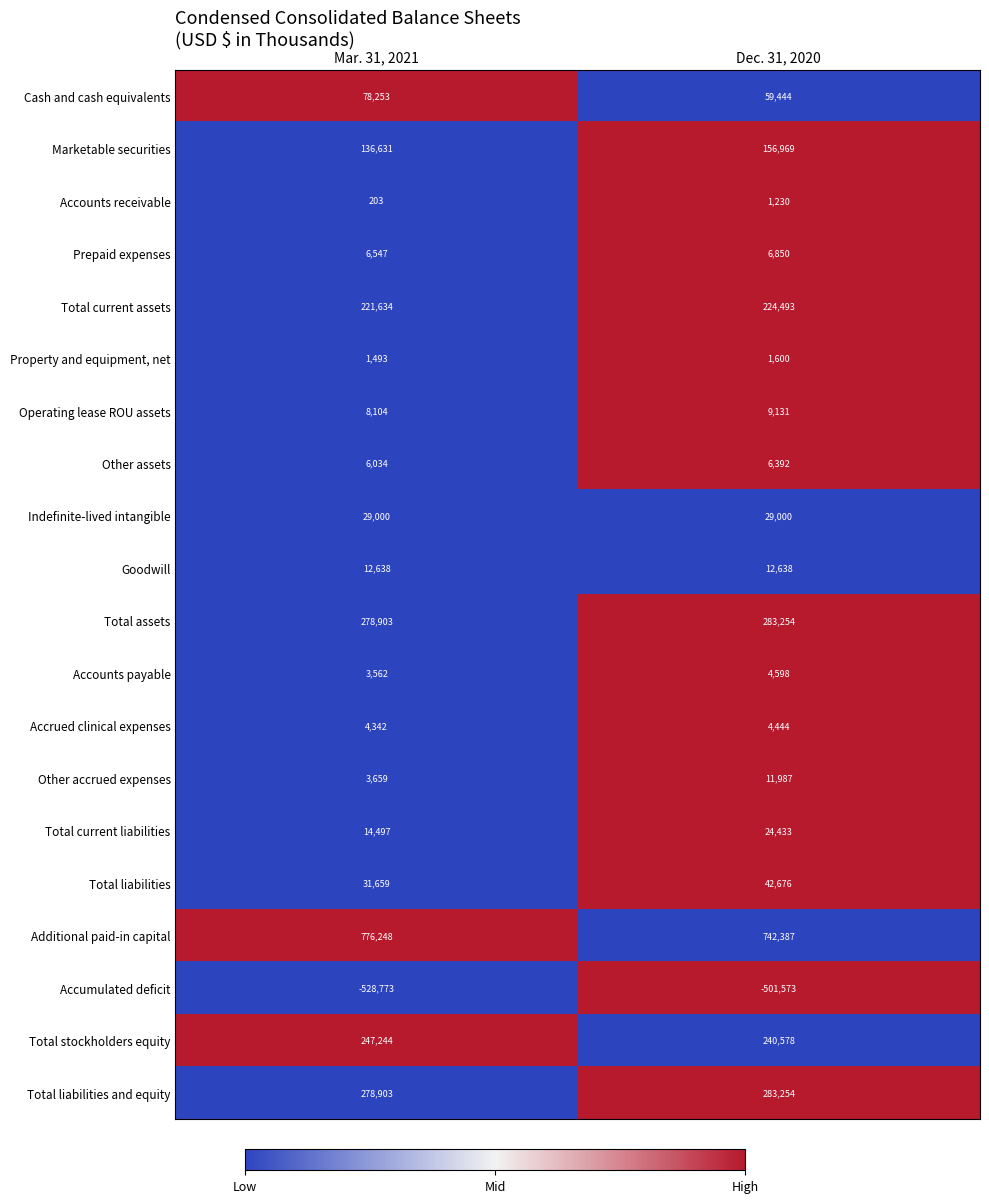

What is the difference between the maximum and minimum values in the Total liabilities and equity series?

4351